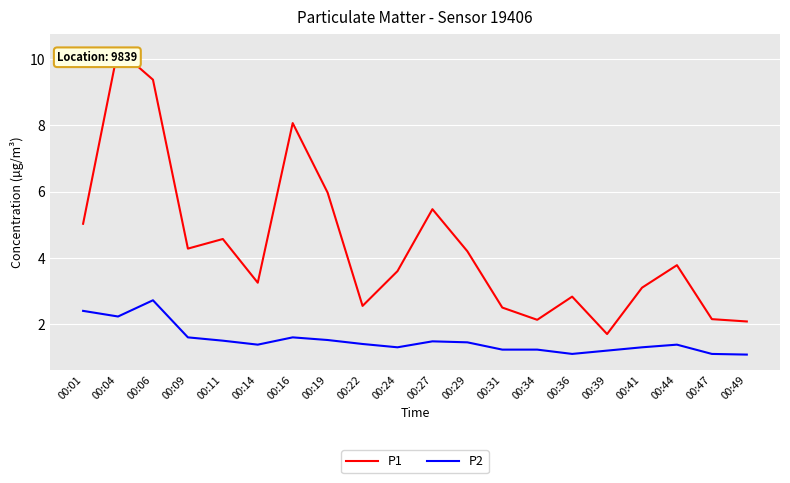

Which category has the highest value in the P1 series?

00:04